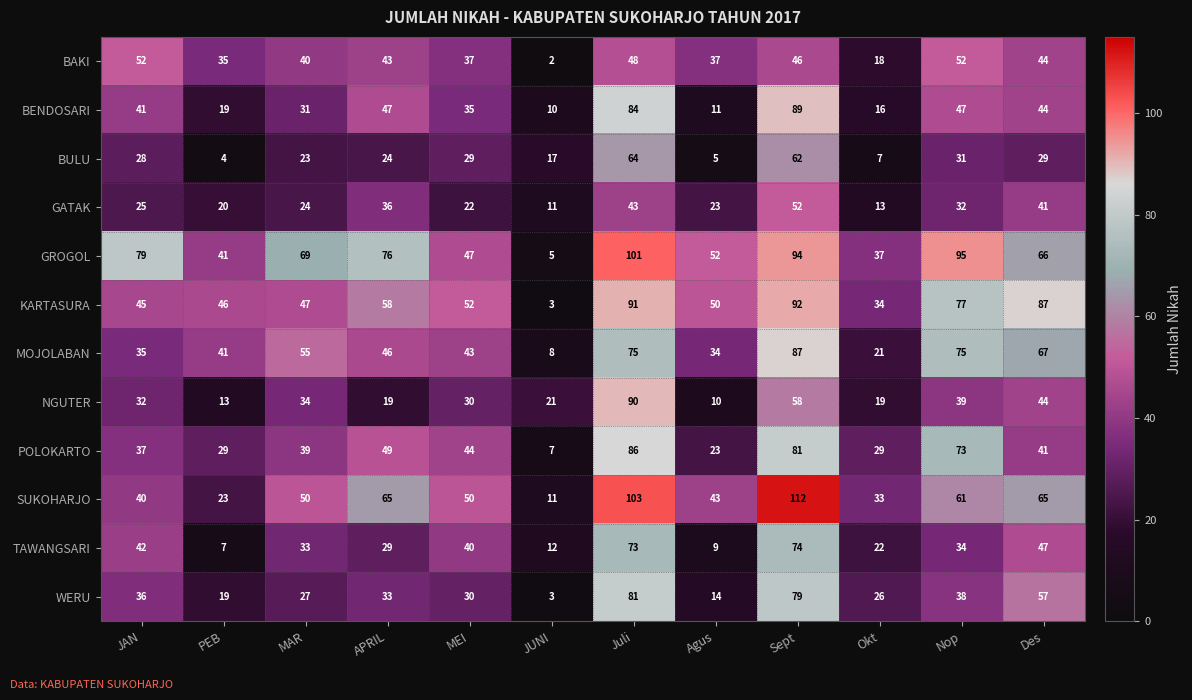

What is the maximum value shown in the chart?

112